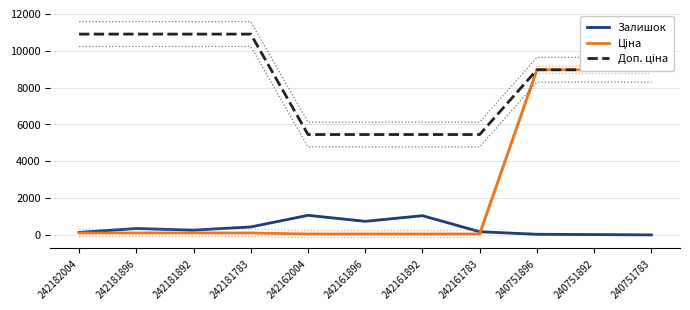

What is the value of the Залишок point at the 10th from the left?

22.0